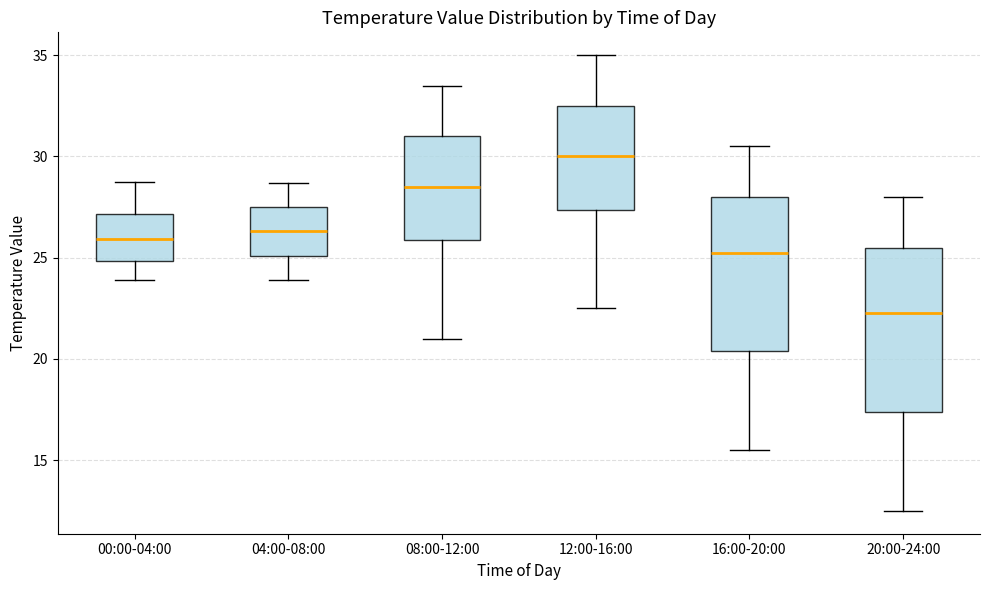

Reading left to right, transcribe this box plot: for each box, give where its median line is, the range the box spans, and where its two whiskers end, as read against the y-axis. The values are not printed on the chart, so give them approximately, as read against the axis.

00:00-04:00: median 26.0, box 25.0 to 27.0, whiskers 24.0 to 29.0
04:00-08:00: median 26.5, box 25.0 to 27.5, whiskers 24.0 to 28.5
08:00-12:00: median 28.5, box 26.0 to 31.0, whiskers 21.0 to 33.5
12:00-16:00: median 30.0, box 27.5 to 32.5, whiskers 22.5 to 35.0
16:00-20:00: median 25.5, box 20.5 to 28.0, whiskers 15.5 to 30.5
20:00-24:00: median 22.5, box 17.5 to 25.5, whiskers 12.5 to 28.0